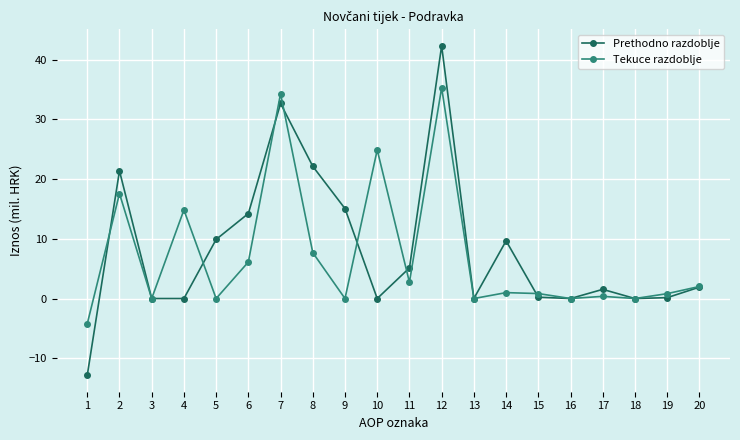

Does the chart have visible grid lines?

Yes